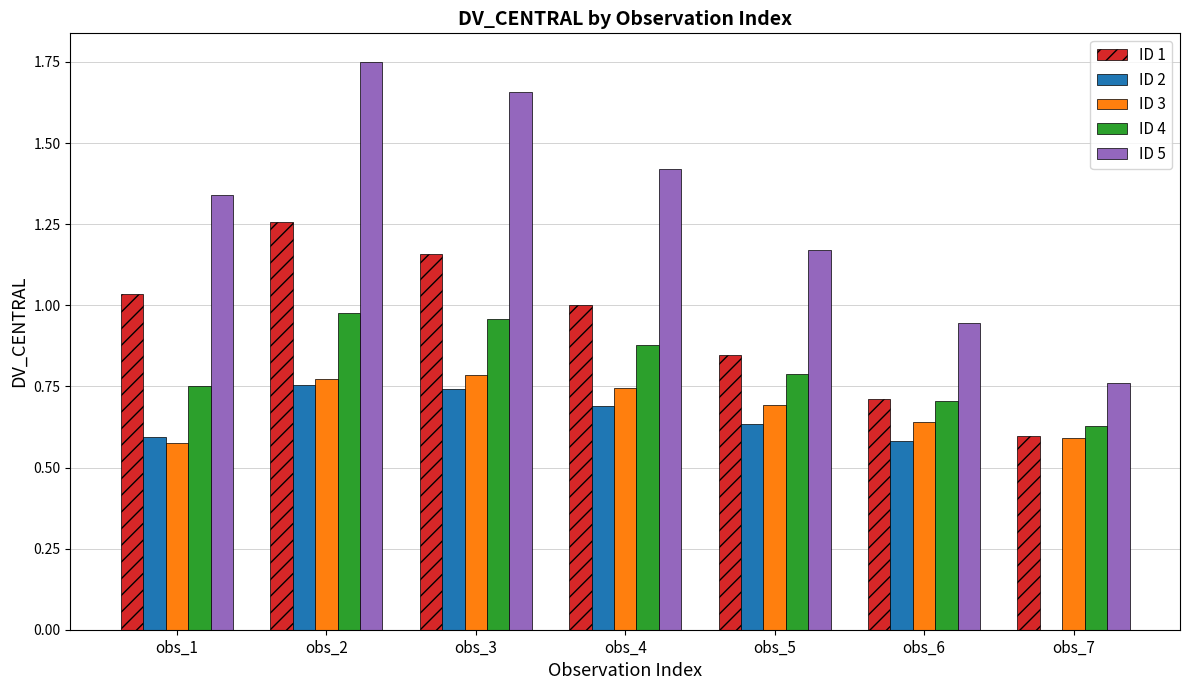

Are the bars grouped side by side (vs. stacked)?

Yes